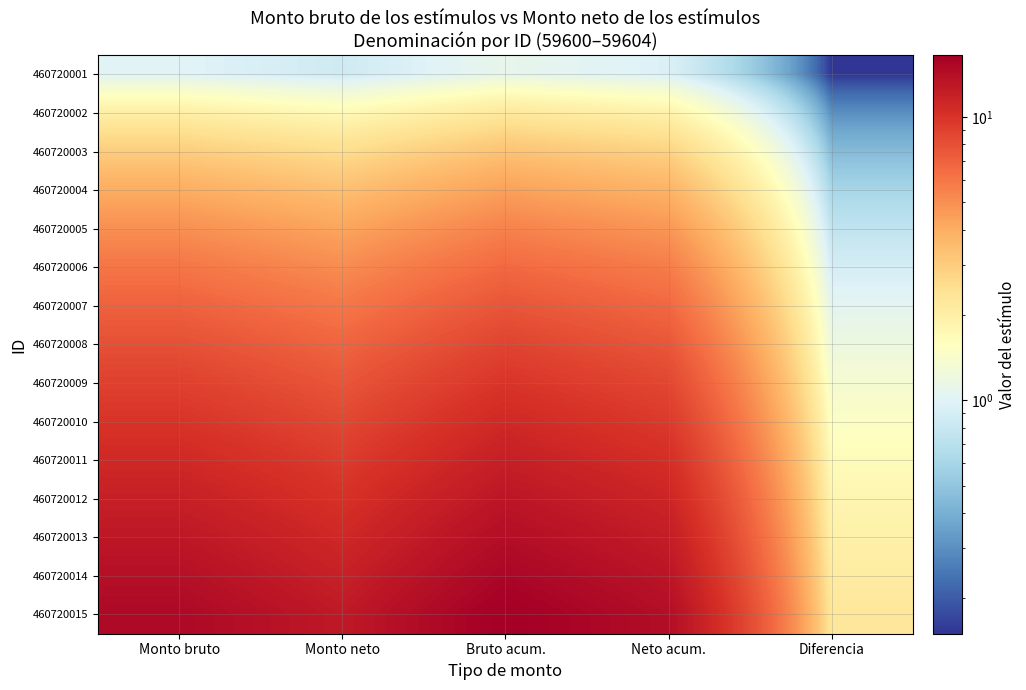

At which category is the sum across all series the highest?

Bruto acum.